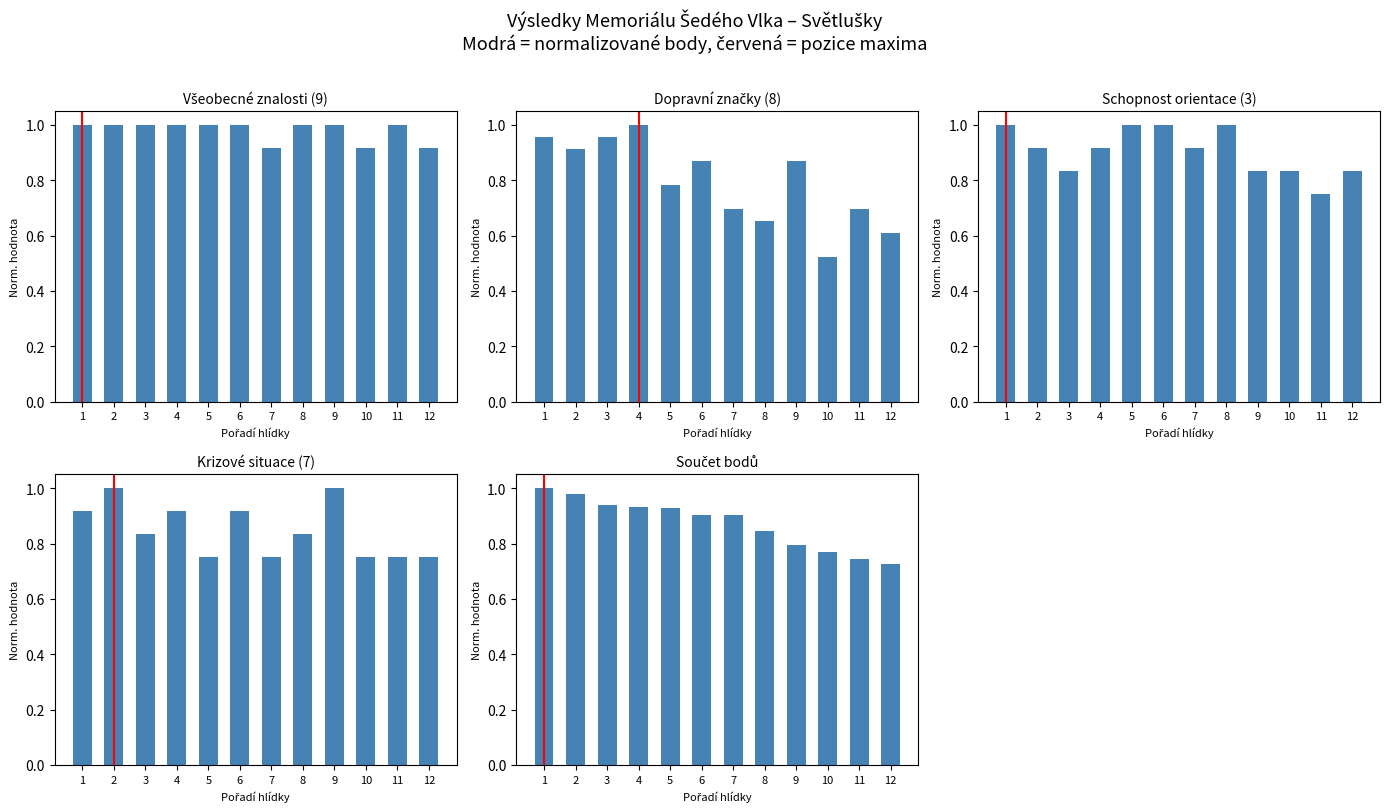

How many bars are there in total?

60